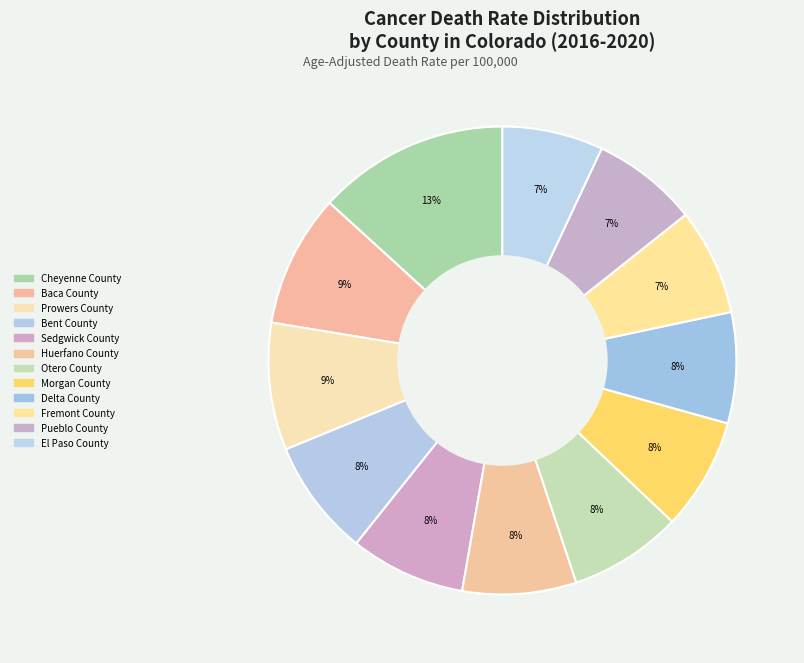

What is the largest slice in the pie chart?

Cheyenne County